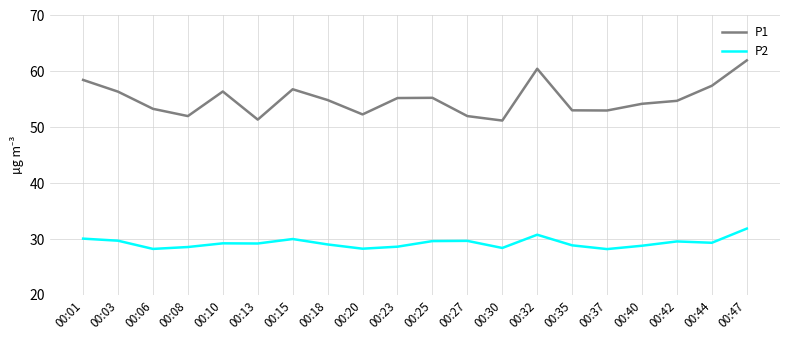

True or false: P1 and P2 cross at least once.

False